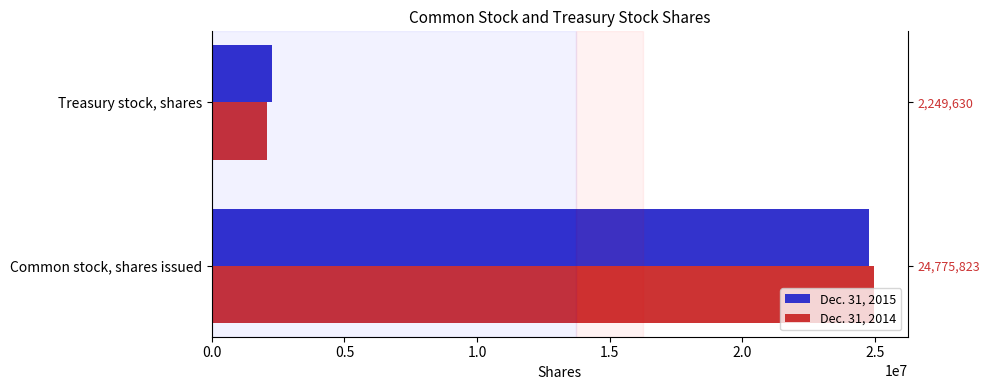

How many distinct data groups are displayed?

2